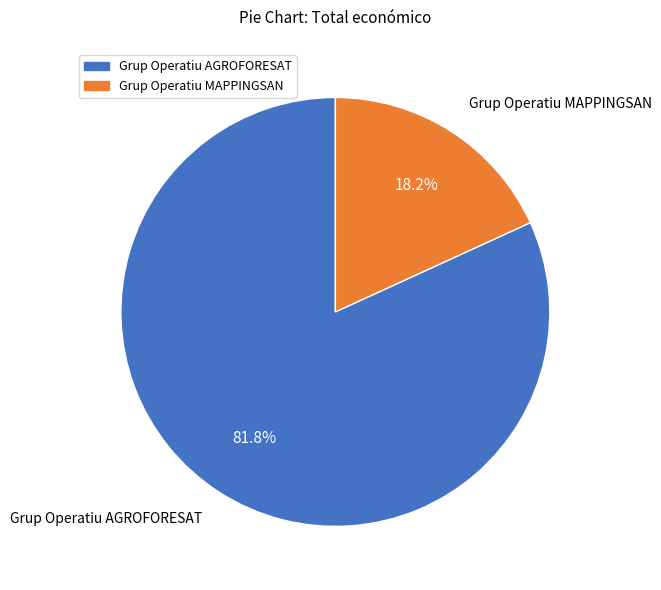

Count the number of slices in the pie.

2